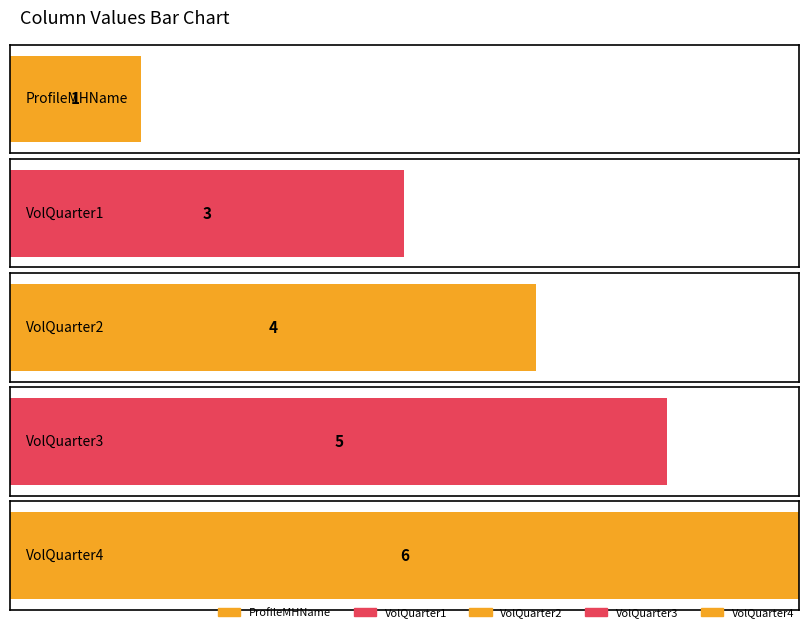

Is it true that the value at VolQuarter3 is 7?

False